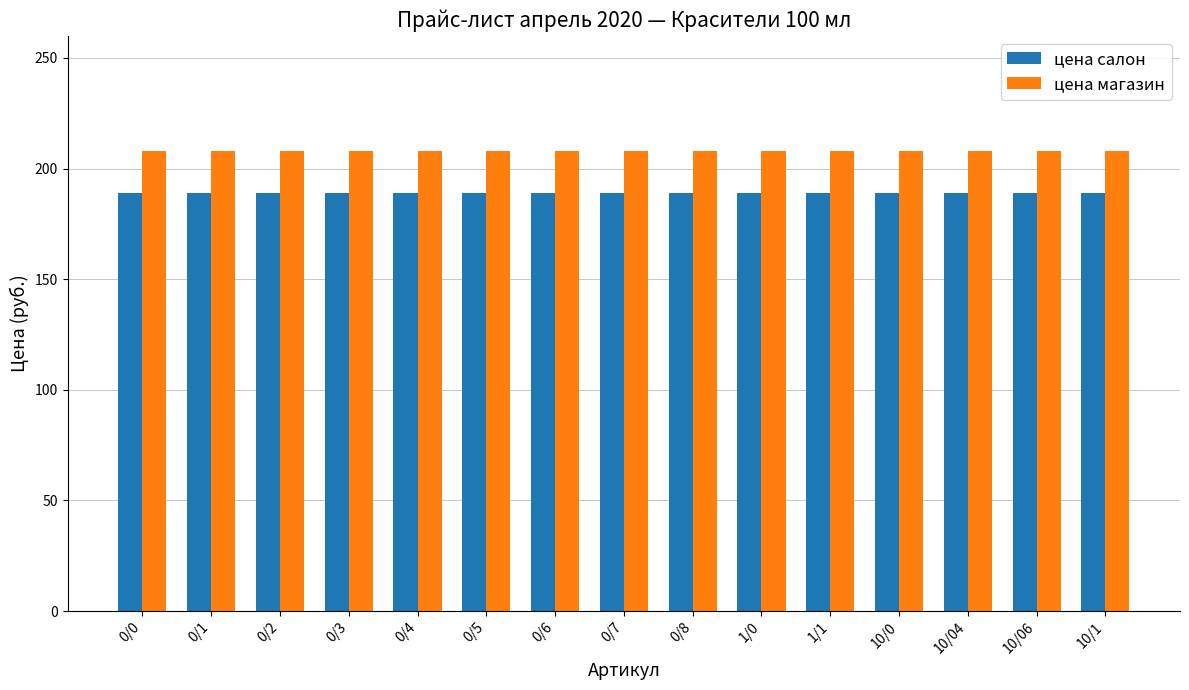

How many bars are there in total?

30